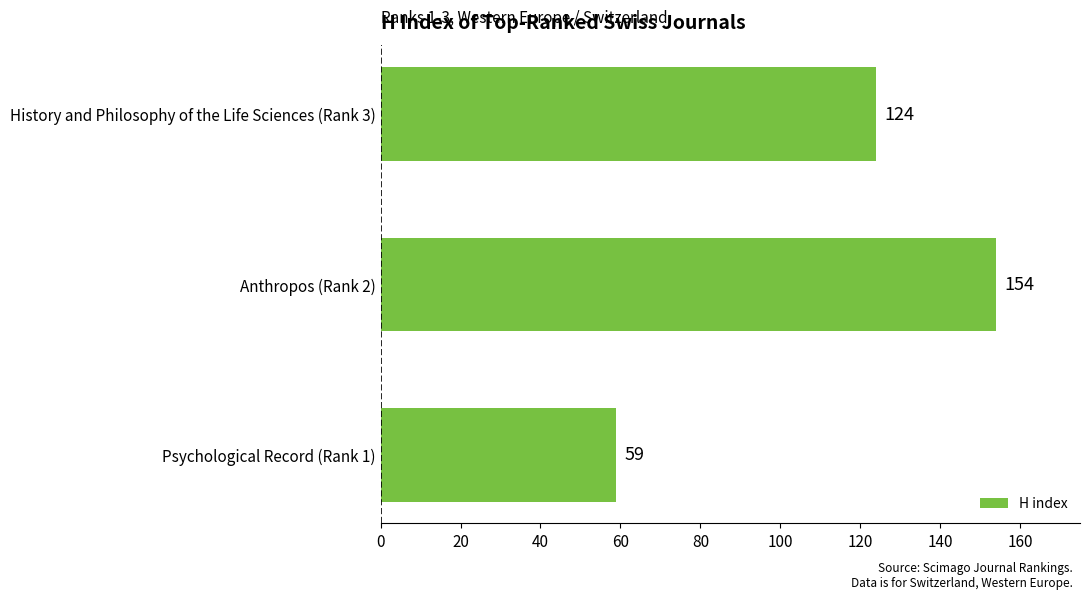

How many data points are less than 124?

1